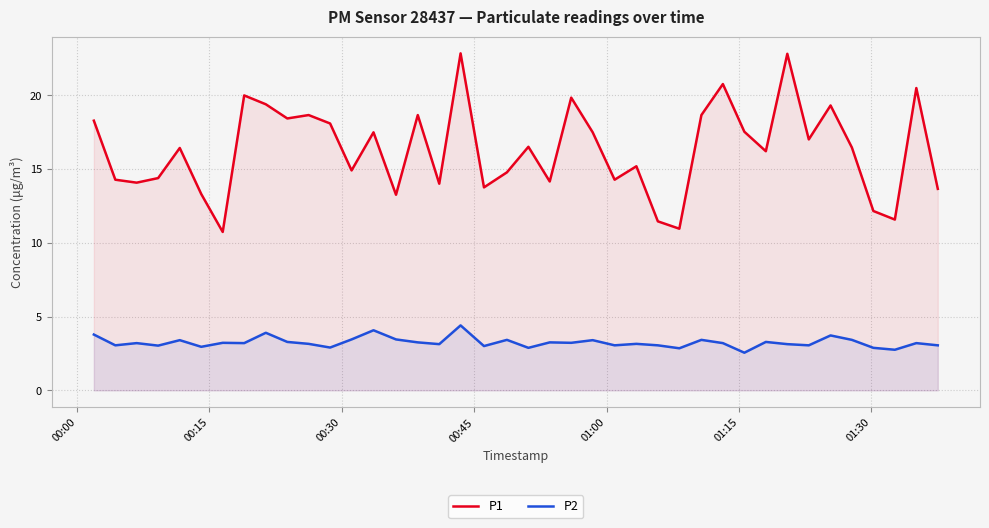

What is the highest value of the P2 series?

4.4